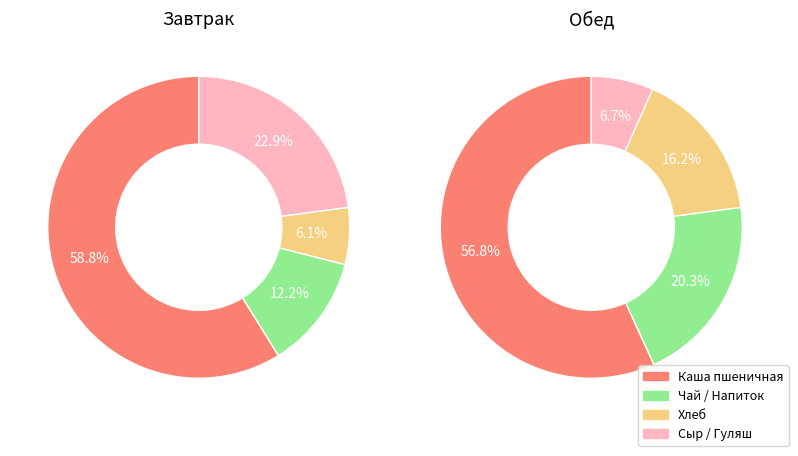

Which slice is the smallest?

Хлеб пшеничный (завтрак)